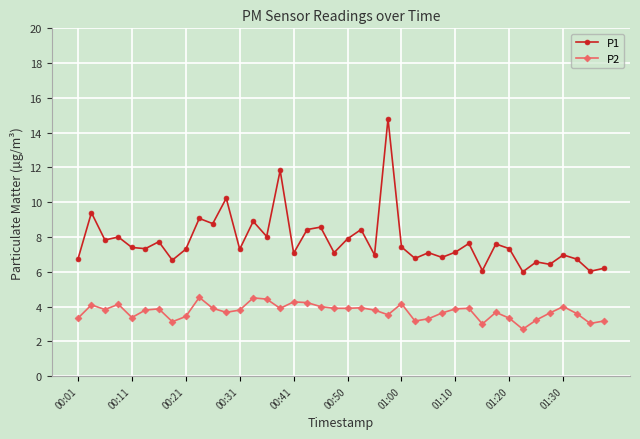

True or false: P1 and P2 intersect in this chart.

False